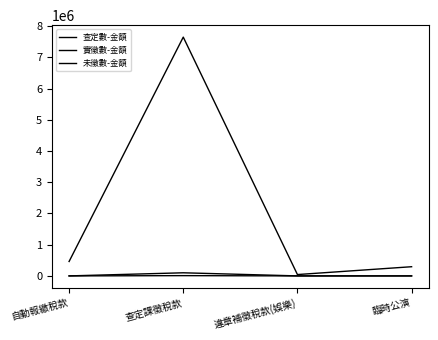

What is the label of the 2nd point from the left?

查定課徵稅款